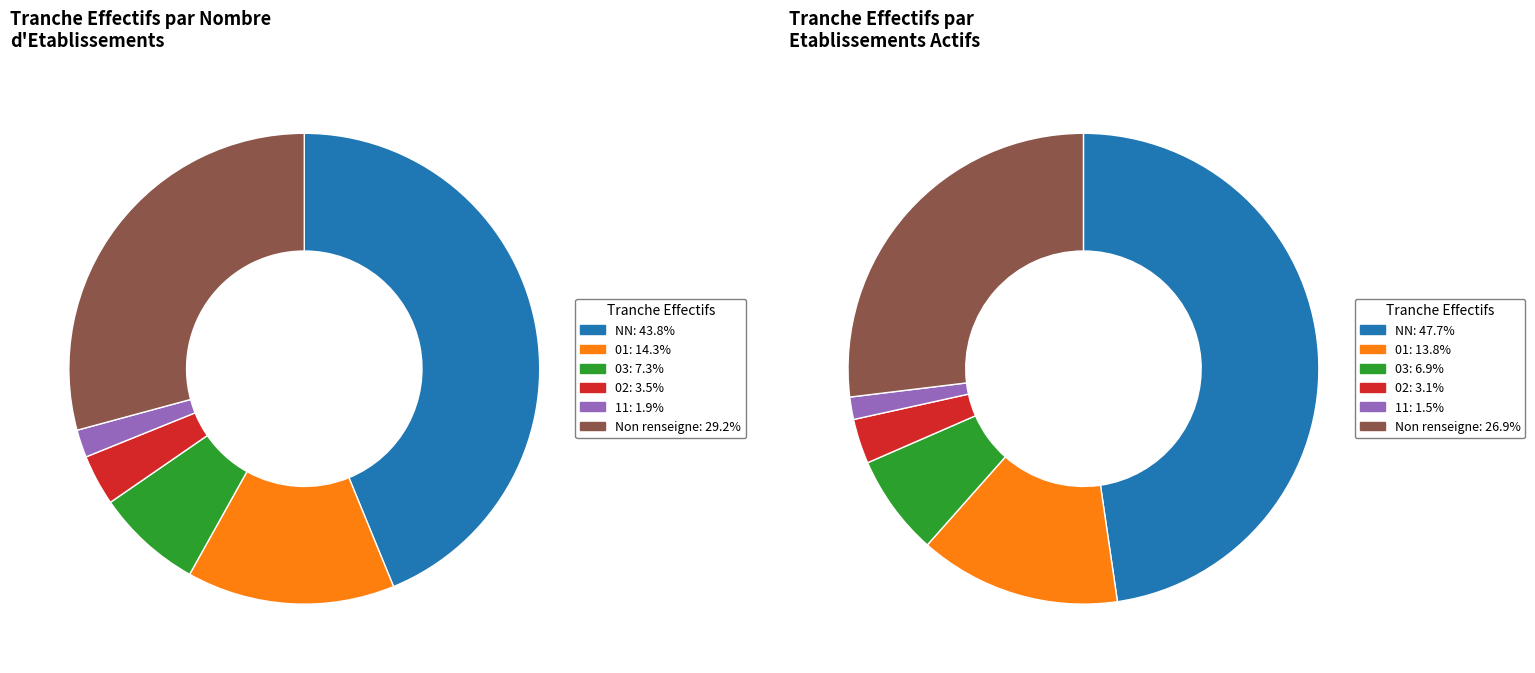

Do  and 11 together represent more than half of the pie?

No